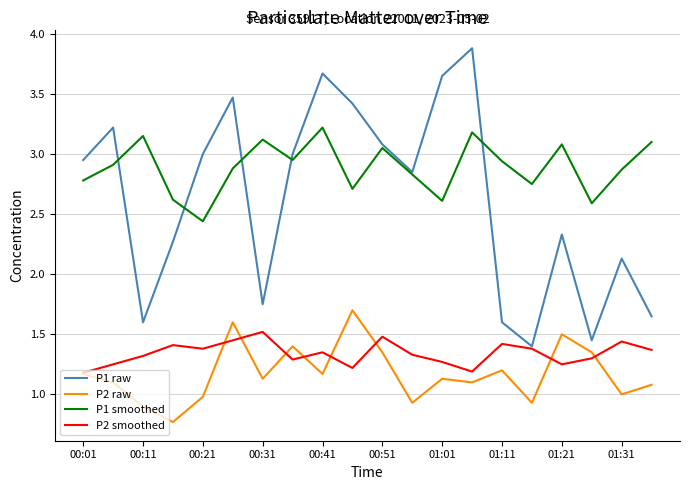

Which series has the largest total across all categories?

P1 smoothed